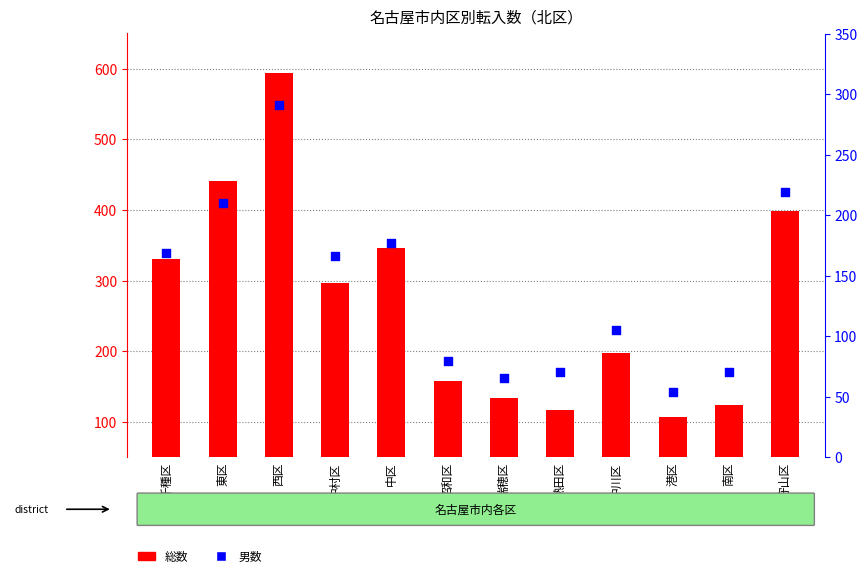

What are all the series names shown in the legend?

総数, 男数